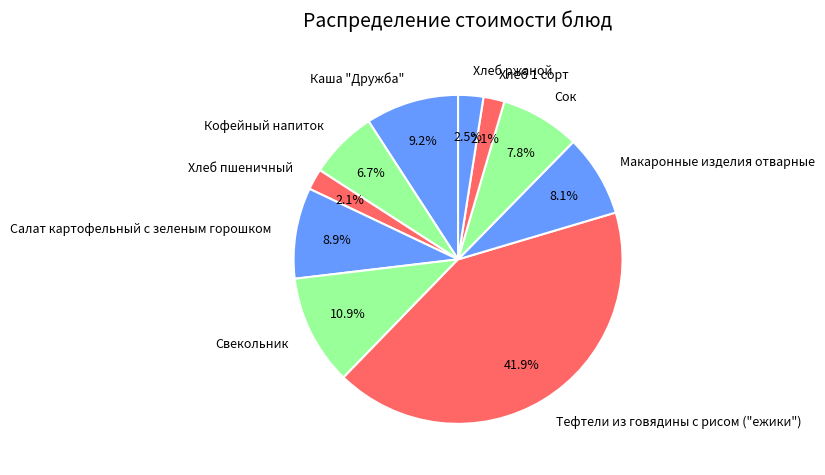

What is the ratio of the value at Сок to the value at Макаронные изделия отварные?

1.0